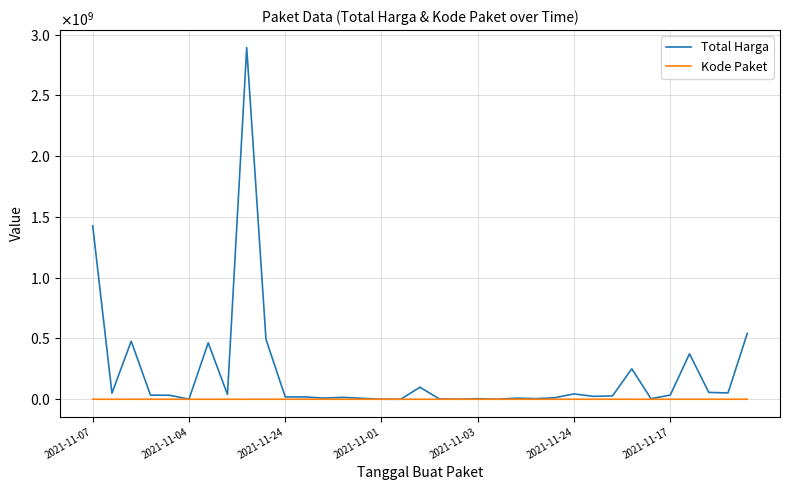

What are all the series names shown in the legend?

Total Harga, Kode Paket